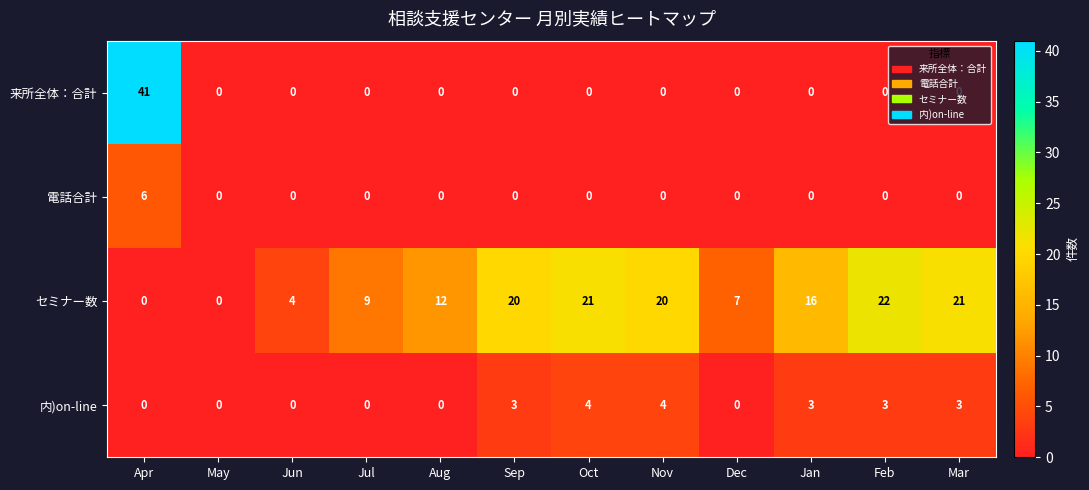

What is the greatest value displayed?

41